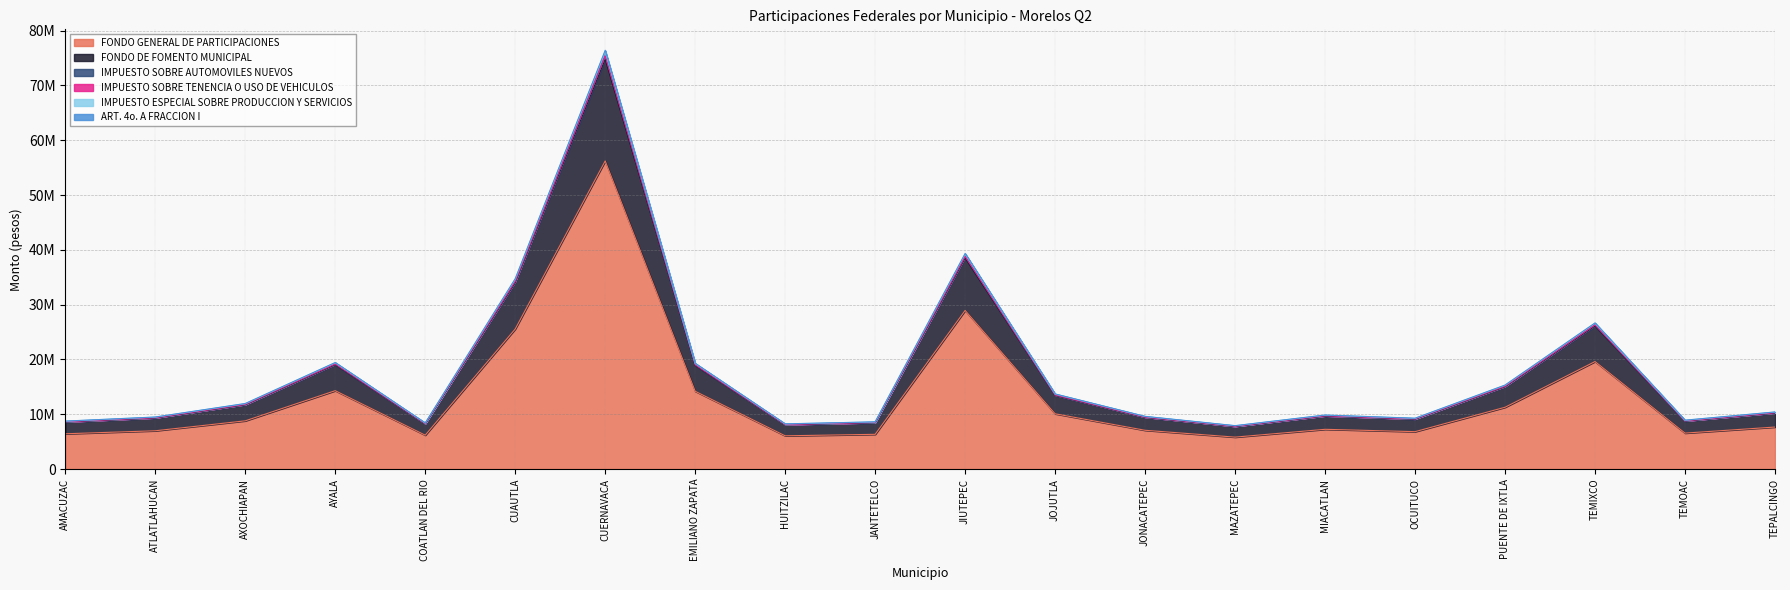

Rank the categories by ART. 4o. A FRACCION I value from highest to lowest.

CUERNAVACA, JIUTEPEC, CUAUTLA, TEMIXCO, AYALA, EMILIANO ZAPATA, PUENTE DE IXTLA, JOJUTLA, AXOCHIAPAN, TEPALCINGO, MIACATLAN, JONACATEPEC, ATLATLAHUCAN, OCUITUCO, TEMOAC, AMACUZAC, JANTETELCO, COATLAN DEL RIO, HUITZILAC, MAZATEPEC